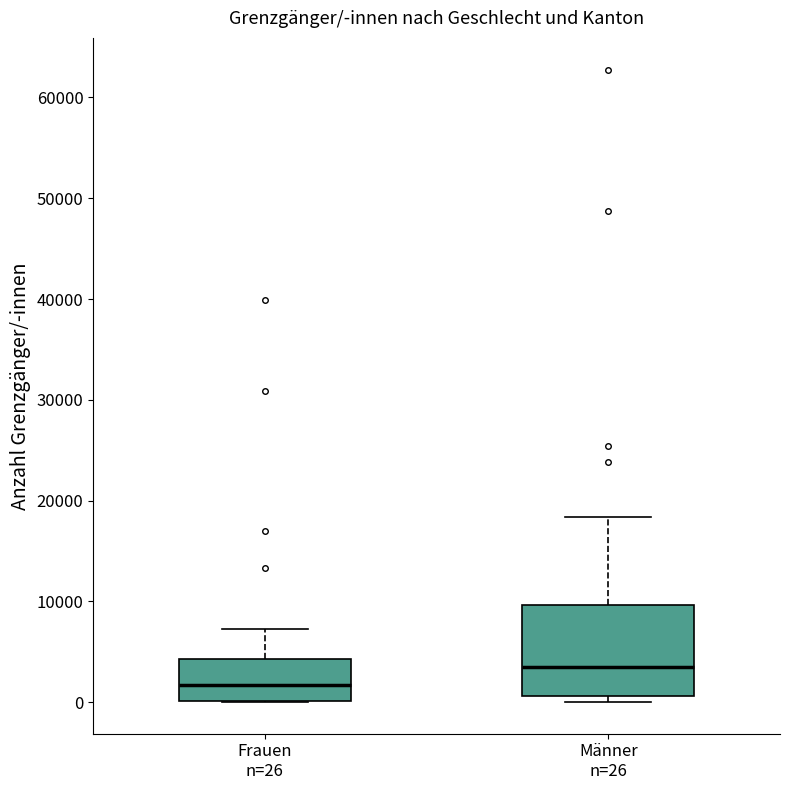

Reading left to right, read every box against the y-axis: the position of its median line, the range the box covers, and the ends of its whiskers. The values are not printed on the chart, so give them approximately, as read against the axis.

Frauen n=26: median 2000, box 0 to 4000, whiskers 0 to 7000
Männer n=26: median 3000, box 1000 to 10000, whiskers 0 to 18000